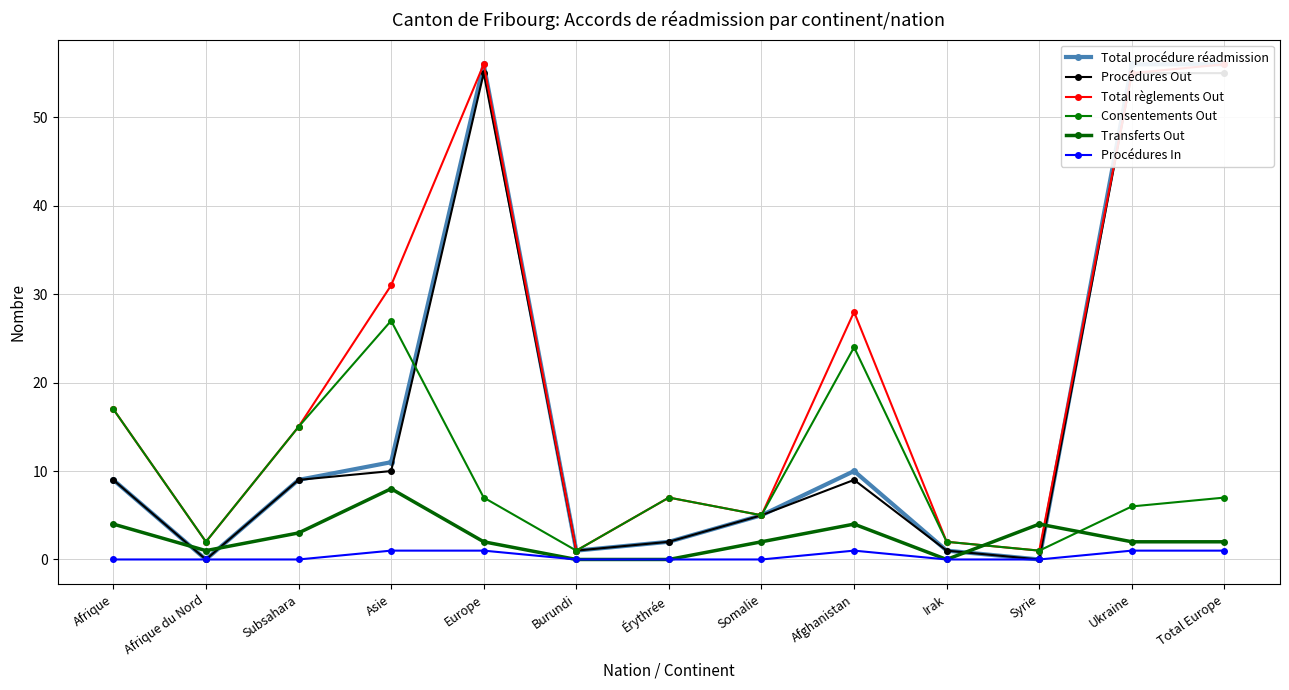

What is the label of the 10th point from the right?

Asie